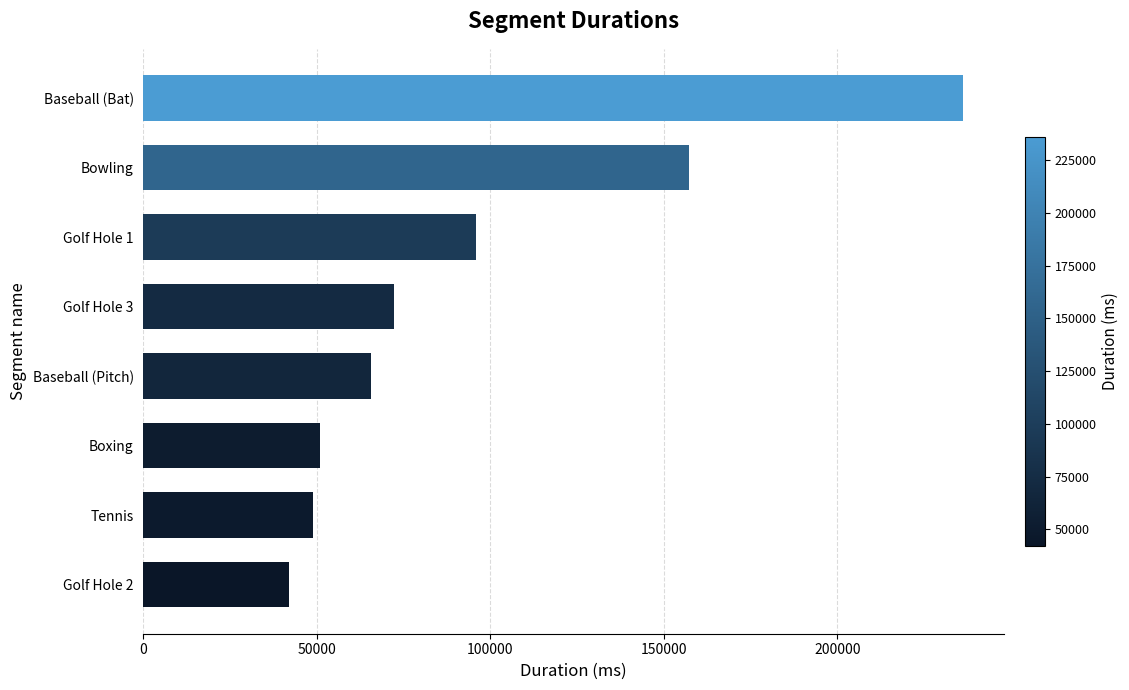

How many categories are shown in the chart?

8